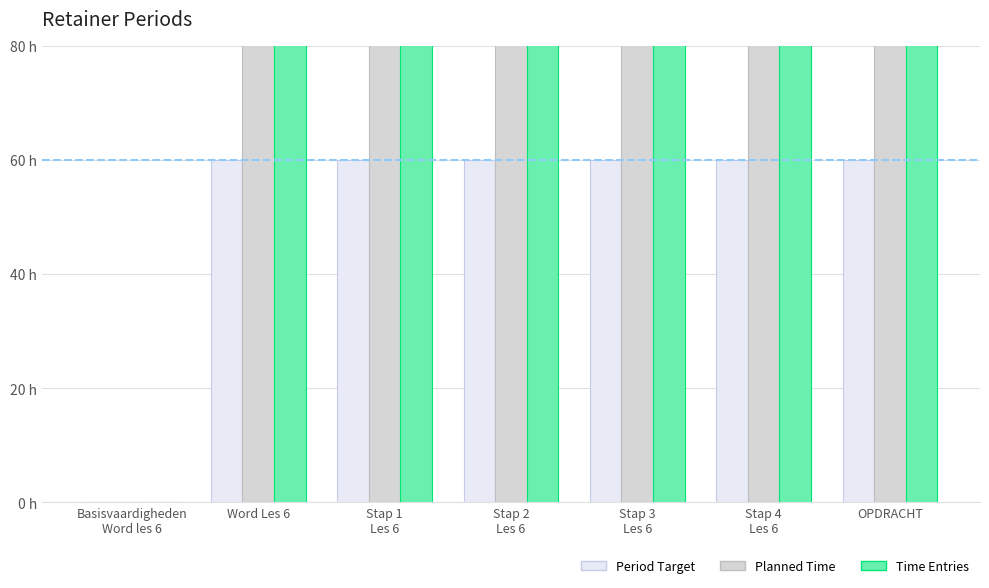

What is the greatest value displayed?

4320.0